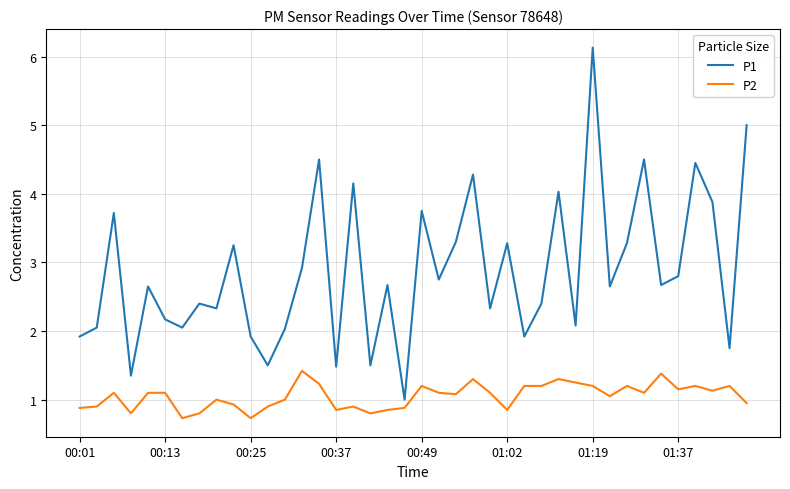

List the series in order of their overall mean, highest first.

P1, P2